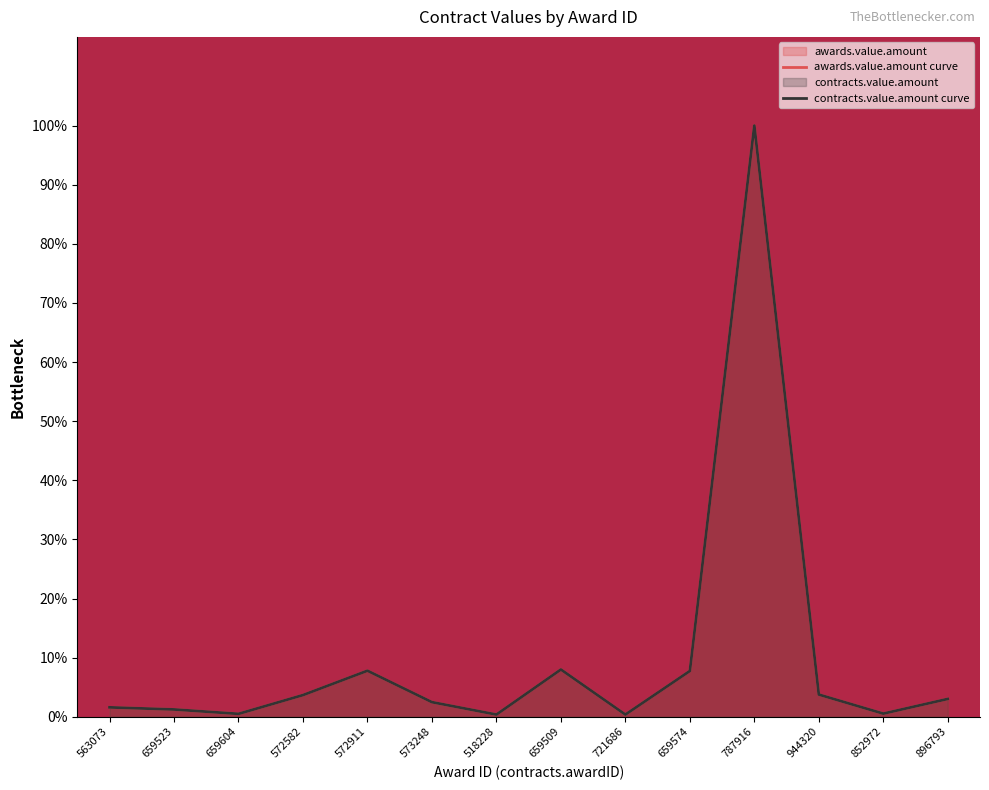

List the labels in order of contracts.value.amount curve value, largest first.

787916, 659509, 572911, 659574, 944320, 572582, 896793, 573248, 563073, 659523, 852972, 659604, 518228, 721686